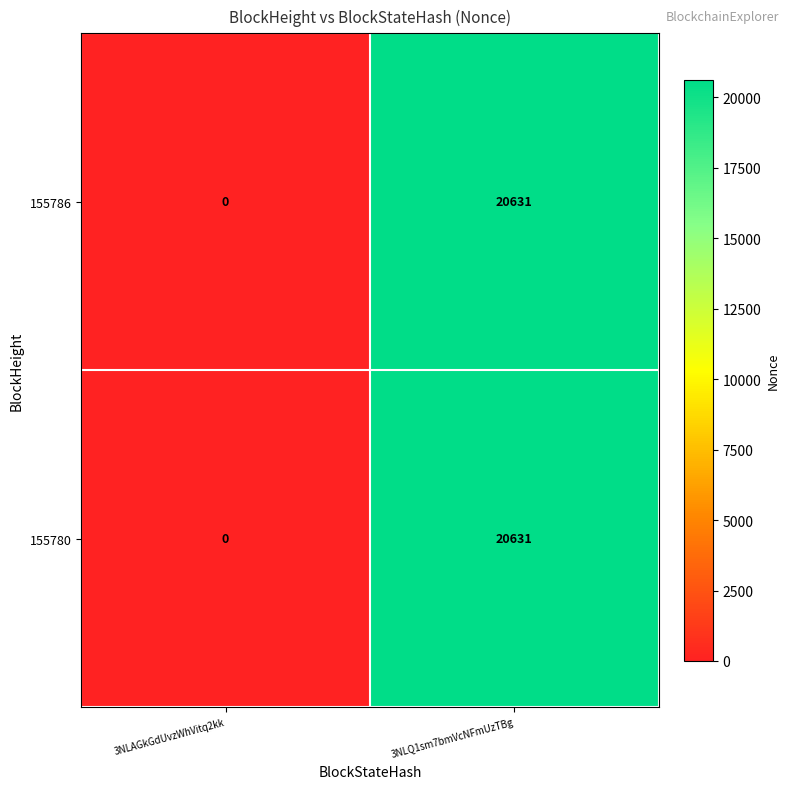

Is it true that 155786 equals -12506 at 3NLAGkGdUvzWhVitq2kk?

False